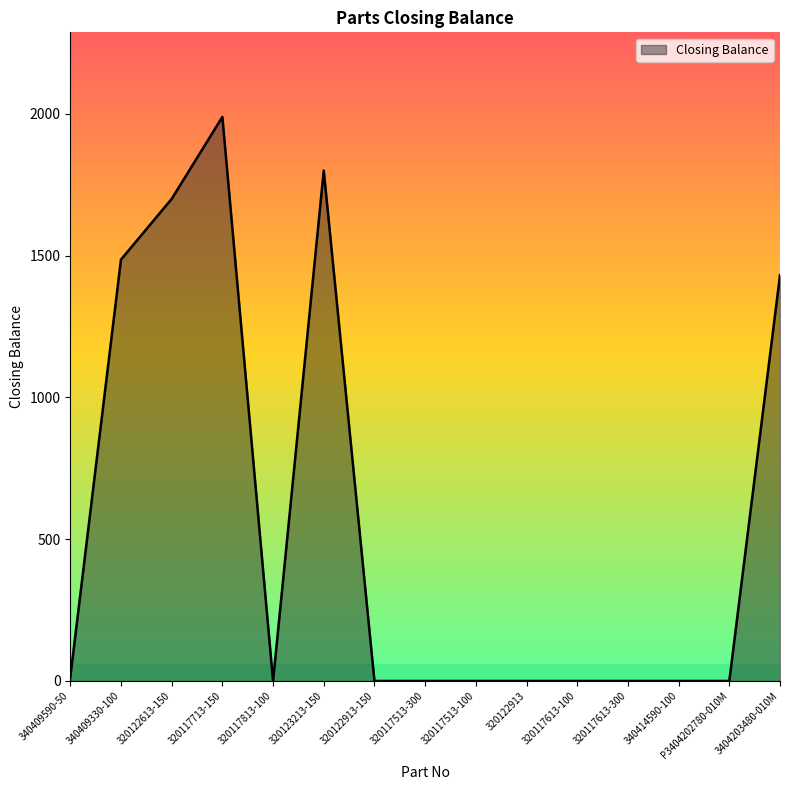

True or false: the data shows -1144 at 320117613-100.

False